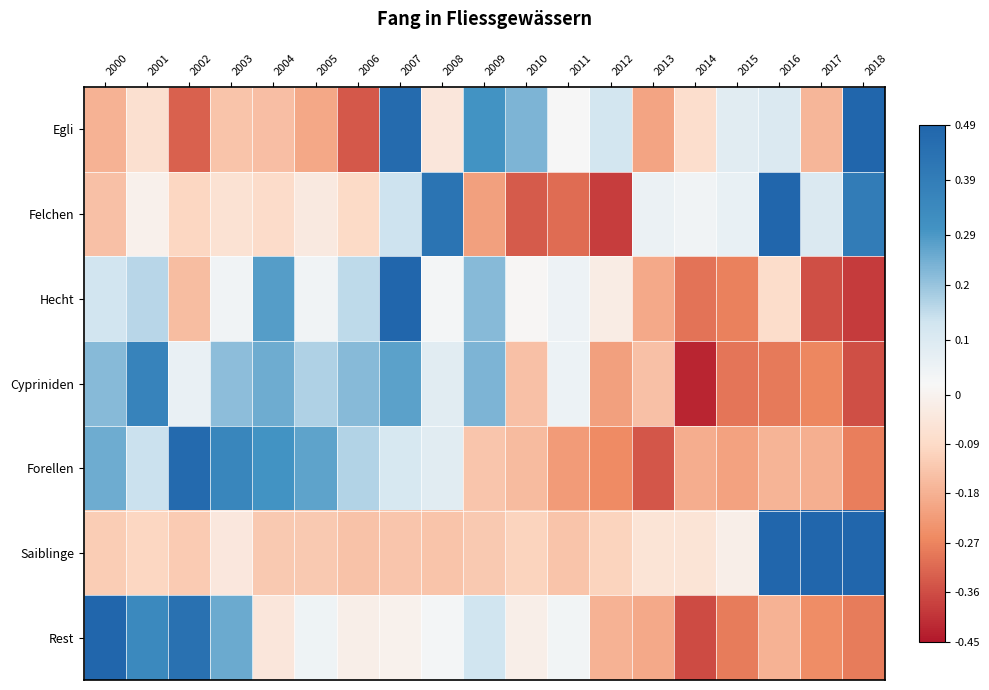

Which series changed the most between 2003 and 2005?

Rest